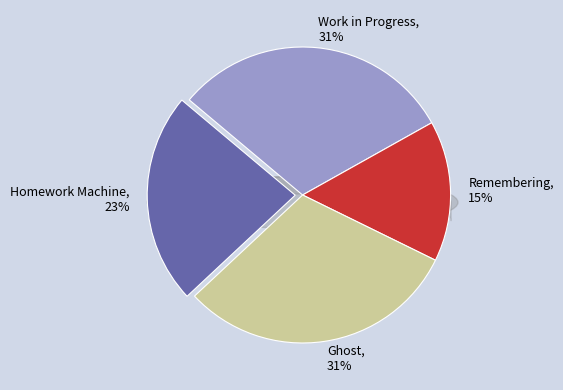

To the nearest percent, what is the combined percentage of Work in Progress and Homework Machine?

54%